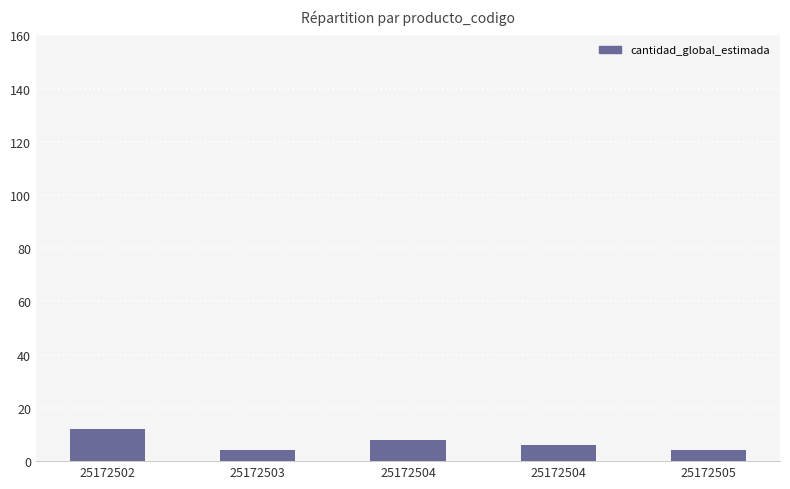

What is the value of the 2nd bar from the left?

4